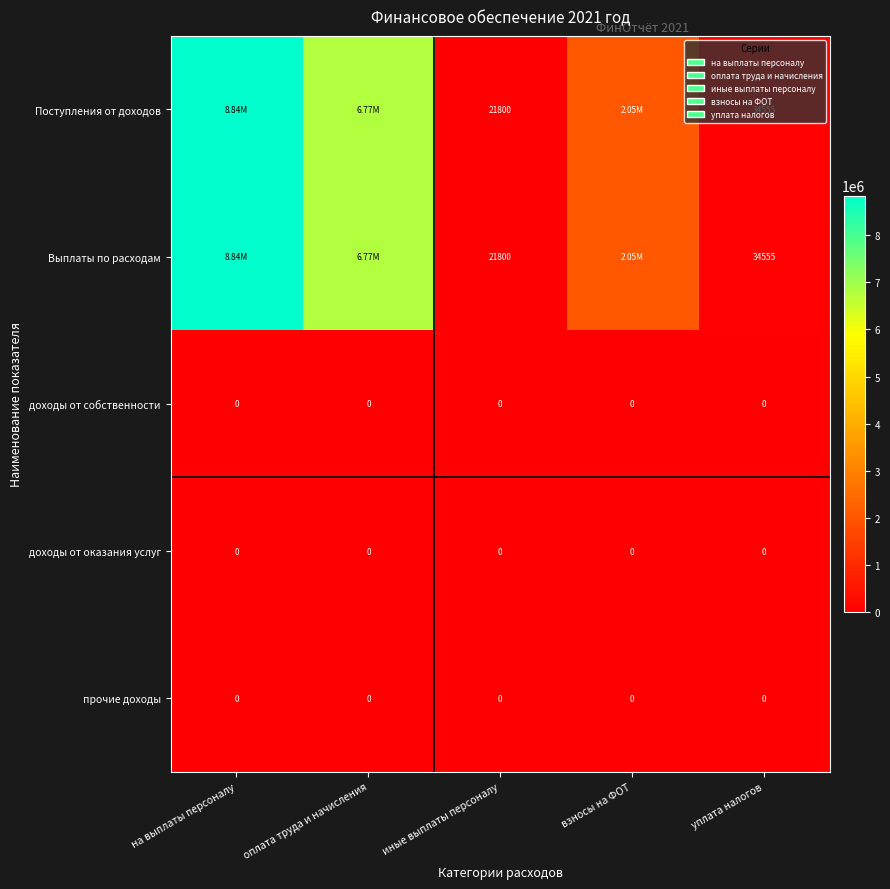

Between взносы на ФОТ and на выплаты персоналу, which is larger?

на выплаты персоналу